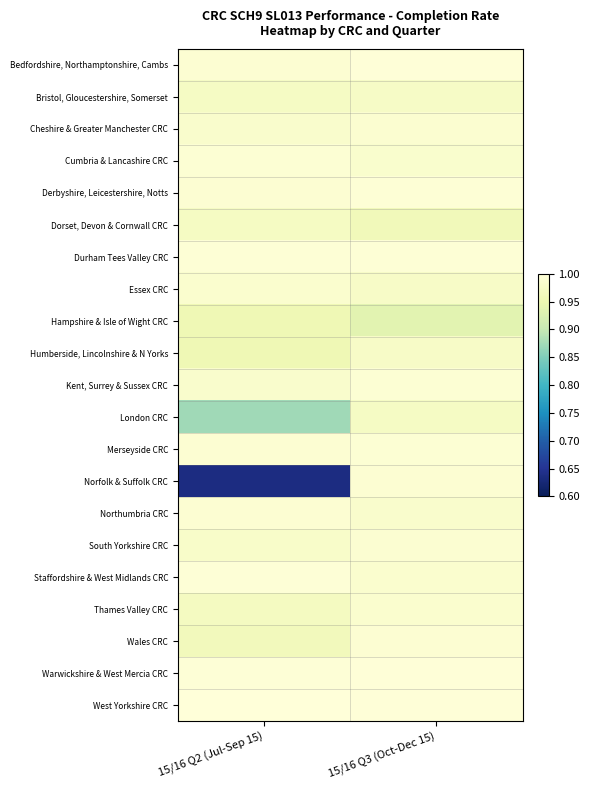

At which category is the sum across all series the highest?

15/16 Q3 (Oct-Dec 15)